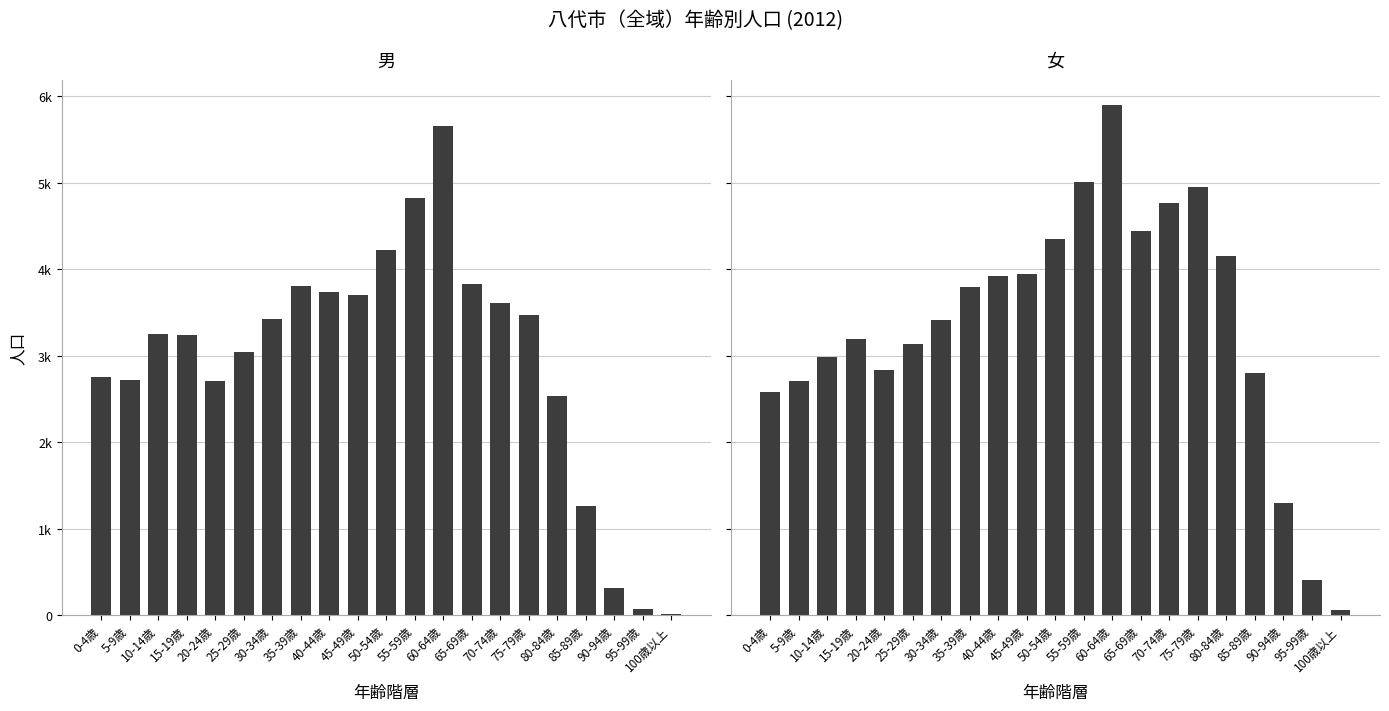

What is the sum of the 女 values at 10-14歳 and 60-64歳?

8882